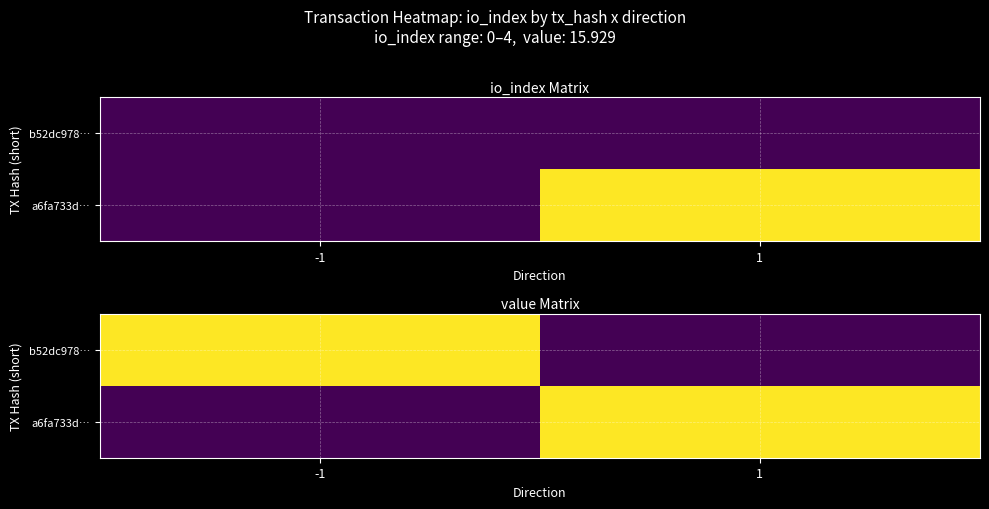

At which label does b52dc978… reach its minimum?

1